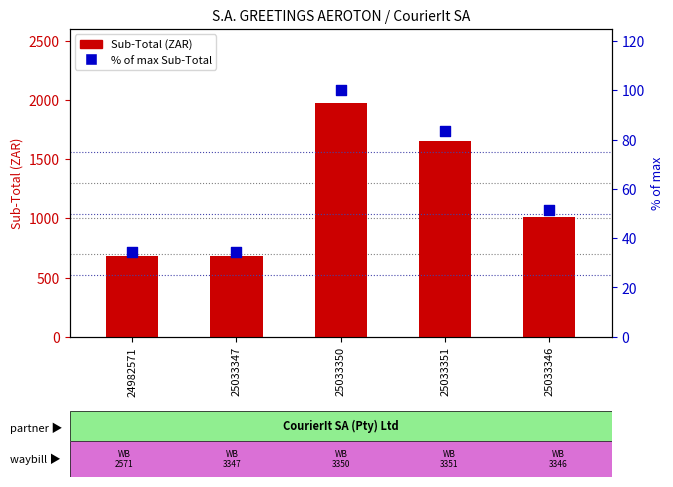

Which series contains the highest Y value?

Sub-Total (ZAR)